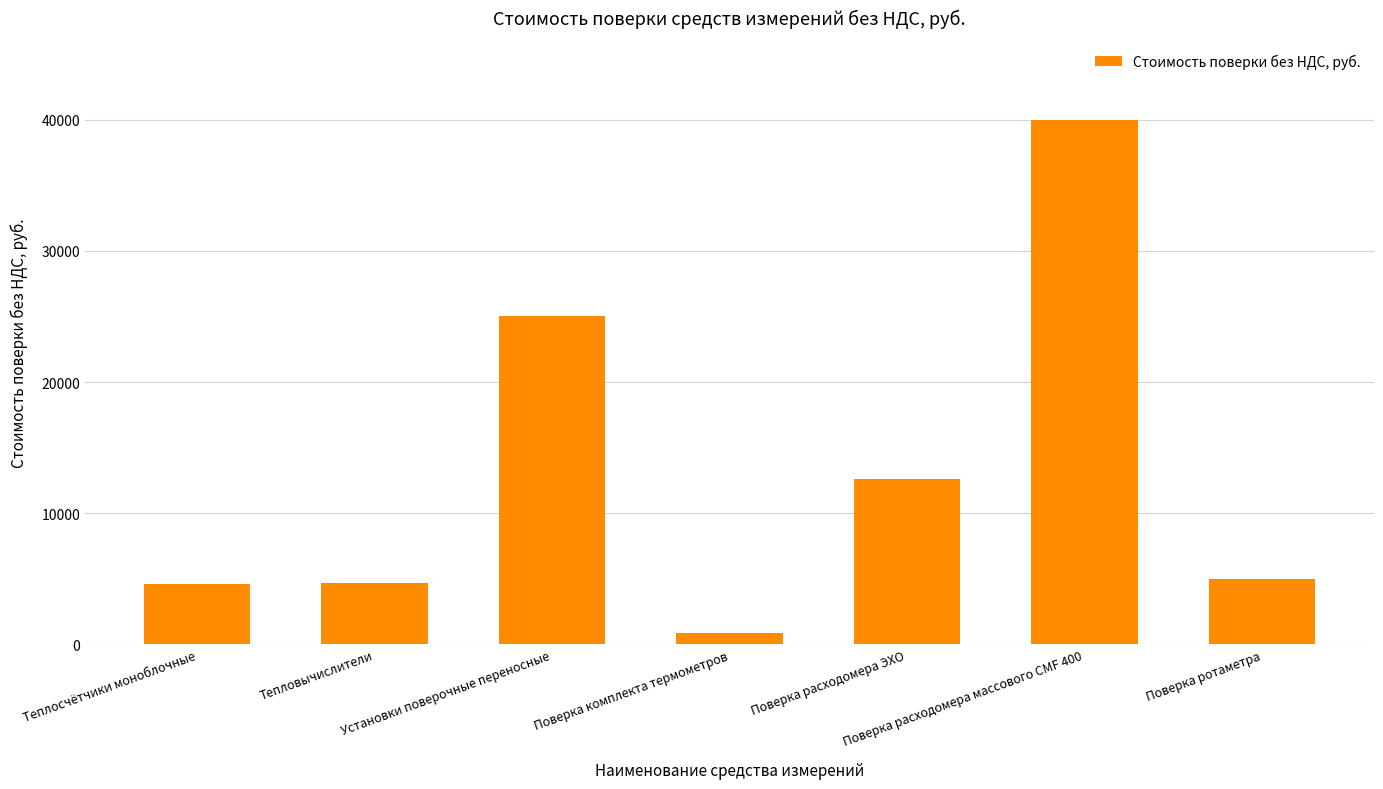

The value at Поверка расходомера массового CMF 400 is 40000. True or false?

True